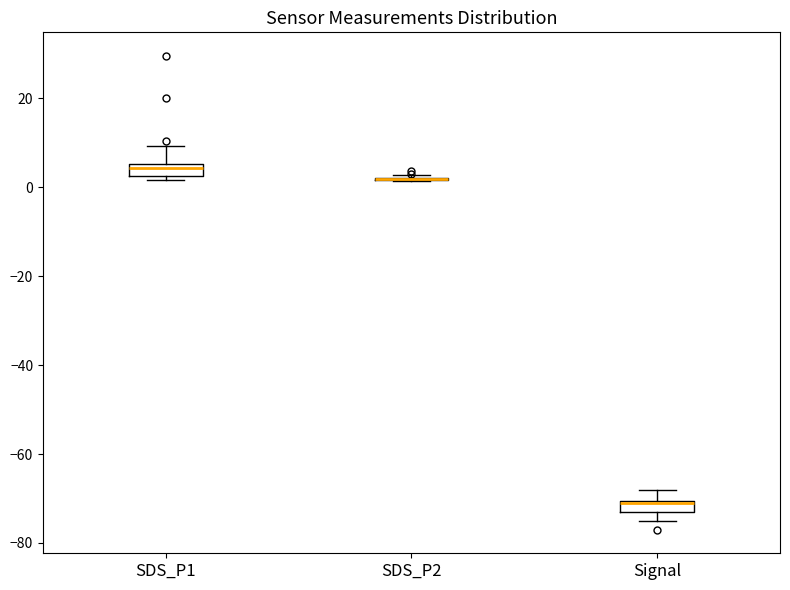

Where is the upper edge of the box for Signal on the y-axis? The values are not printed on the chart, so give them approximately, as read against the axis.

-70